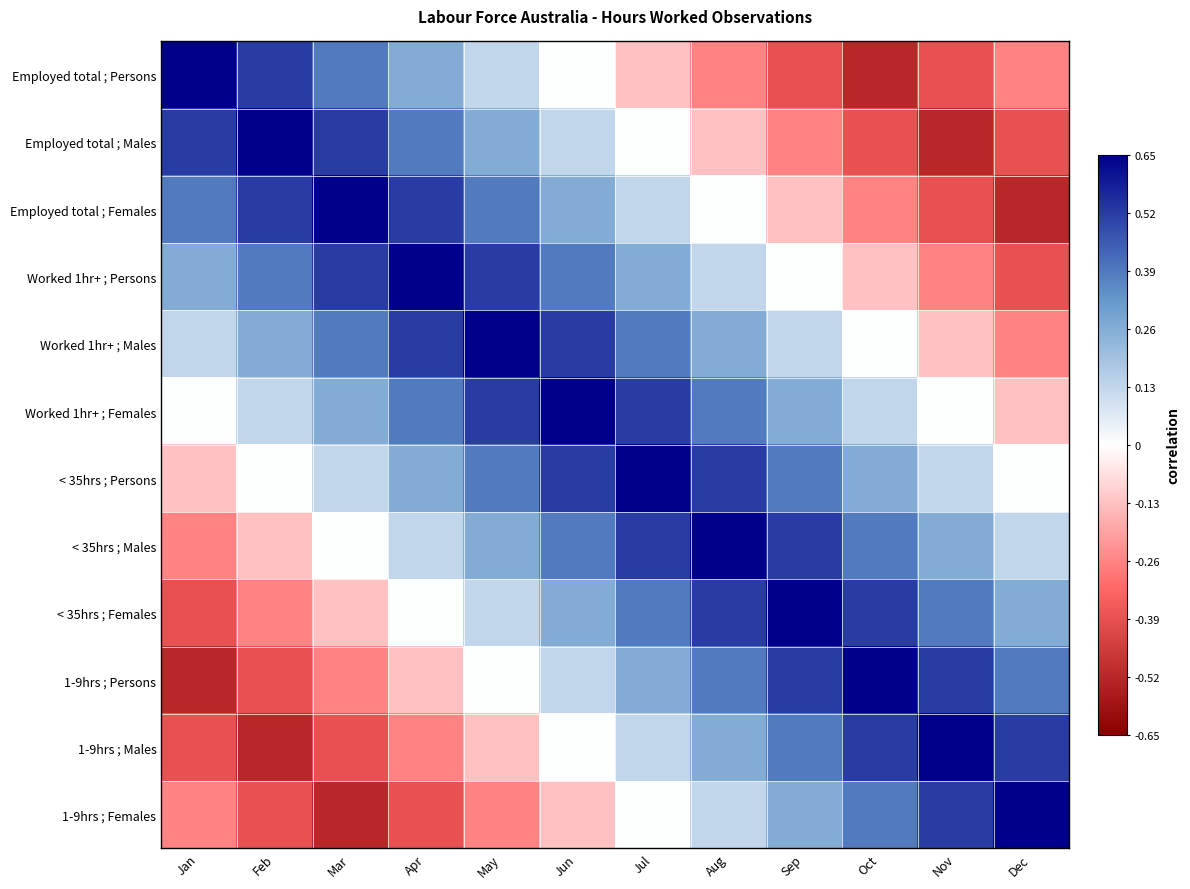

Rank the series at Jan from lowest to highest value.

1-9hrs ; Persons, < 35hrs ; Females, 1-9hrs ; Males, < 35hrs ; Males, 1-9hrs ; Females, < 35hrs ; Persons, Worked 1hr+ ; Females, Worked 1hr+ ; Males, Worked 1hr+ ; Persons, Employed total ; Females, Employed total ; Males, Employed total ; Persons